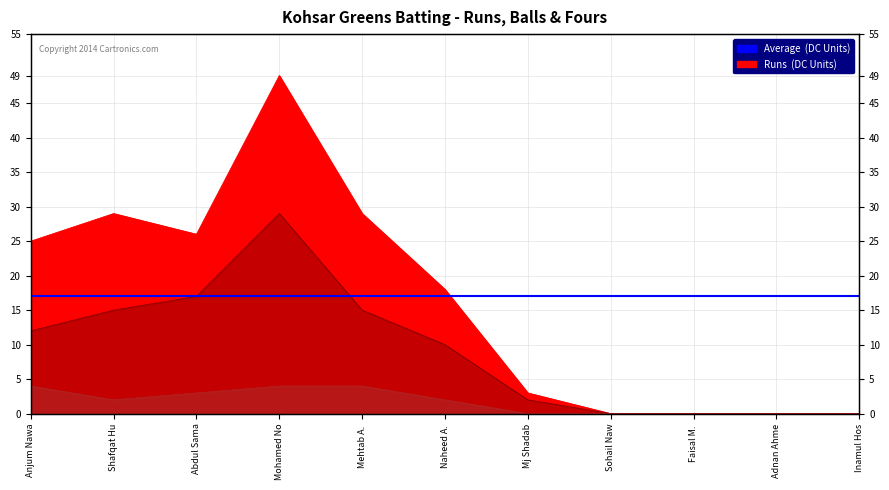

Is it true that Runs equals 36 at Anjum Nawa?

False